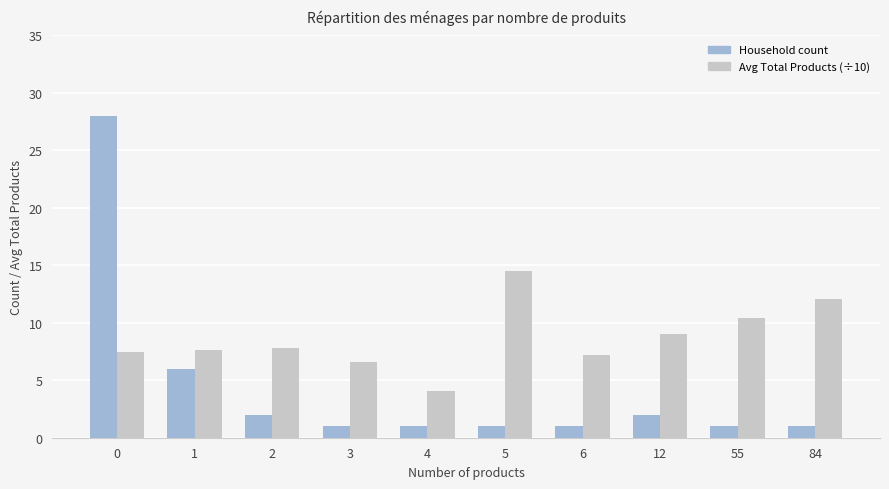

What is the greatest value displayed?

28.0